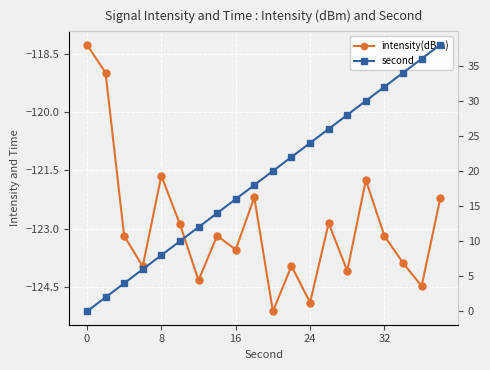

True or false: second and intensity(dBm) cross at least once.

False